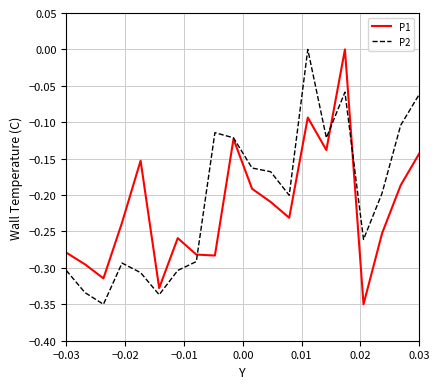

How many interior local valleys does the P2 series have?

5